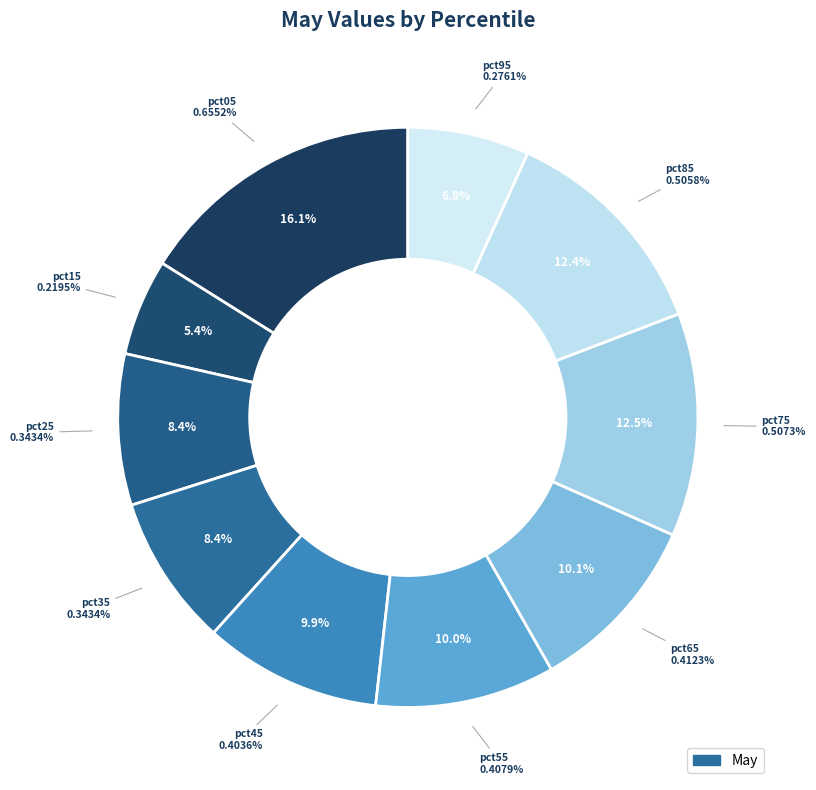

Which has a higher value, pct85 or pct95?

pct85